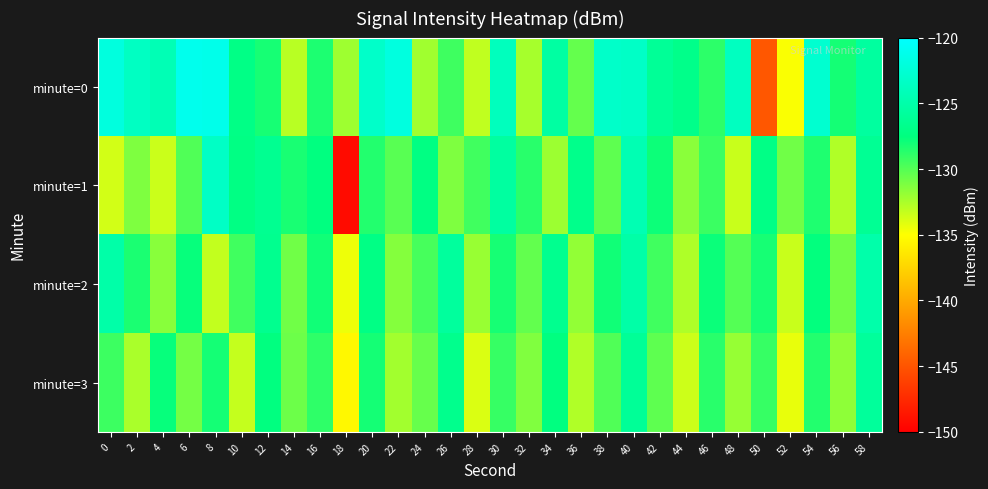

Reading left to right, list all the values displayed in this chart.

minute=0: 0=-122.0	2=-123.6	4=-124.3	6=-121.1	8=-121.2	10=-127.1	12=-128.2	14=-132.9	16=-128.3	18=-132.2	20=-123.2	22=-121.9	24=-132.2	26=-129.3	28=-133.2	30=-123.9	32=-132.4	34=-125.5	36=-130.5	38=-123.2	40=-123.4	42=-126.1	44=-126.9	46=-128.8	48=-123.7	50=-144.8	52=-134.8	54=-122.8	56=-128.1	58=-125.6
minute=1: 0=-133.7	2=-131.2	4=-133.5	6=-129.9	8=-123.4	10=-127.2	12=-126.5	14=-128.2	16=-127.4	18=-149.3	20=-128.5	22=-130.1	24=-127.3	26=-131.2	28=-129.4	30=-125.6	32=-128.7	34=-132.1	36=-126.8	38=-130.3	40=-124.5	42=-127.9	44=-131.6	46=-129.2	48=-133.4	50=-127.1	52=-130.8	54=-128.4	56=-132.7	58=-126.3
minute=2: 0=-125.1	2=-128.3	4=-131.5	6=-127.7	8=-133.2	10=-129.4	12=-126.6	14=-130.8	16=-128.0	18=-134.5	20=-127.2	22=-131.4	24=-129.6	26=-125.8	28=-132.0	30=-128.2	32=-130.4	34=-126.6	36=-131.8	38=-128.0	40=-125.2	42=-129.4	44=-132.6	46=-127.8	48=-130.0	50=-128.2	52=-133.4	54=-127.6	56=-130.8	58=-125.0
minute=3: 0=-129.3	2=-132.5	4=-127.7	6=-130.9	8=-128.1	10=-133.3	12=-127.5	14=-130.7	16=-128.9	18=-135.4	20=-128.1	22=-132.3	24=-130.5	26=-126.7	28=-133.9	30=-129.1	32=-131.3	34=-127.5	36=-132.7	38=-129.9	40=-126.1	42=-130.3	44=-133.5	46=-128.7	48=-131.9	50=-129.1	52=-134.3	54=-128.5	56=-131.7	58=-125.9